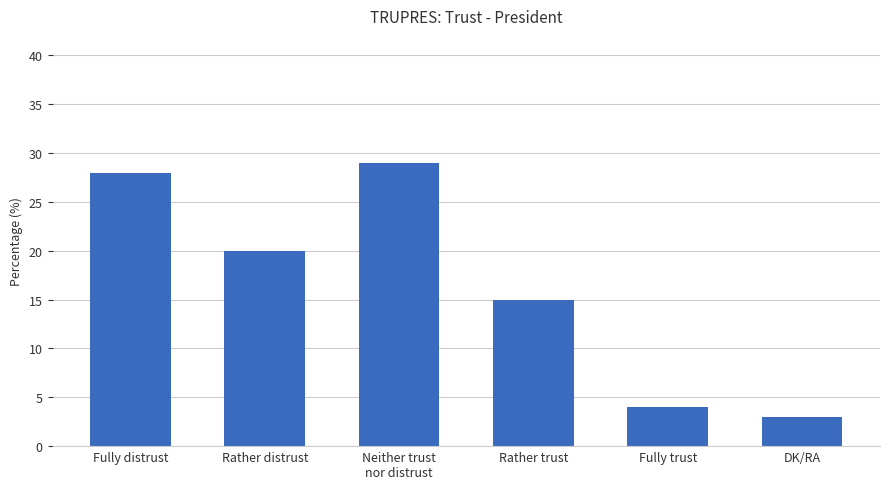

What is the ratio of the value at Fully distrust to the value at Neither trust
nor distrust?

1.0